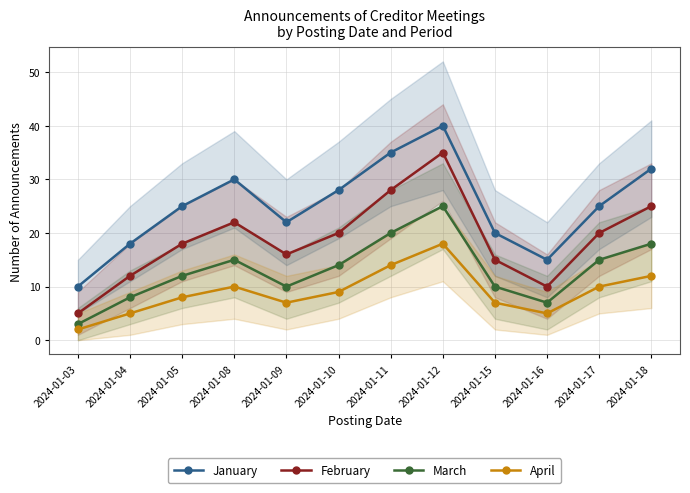

The value of February at 2024-01-15 is 15. True or false?

True